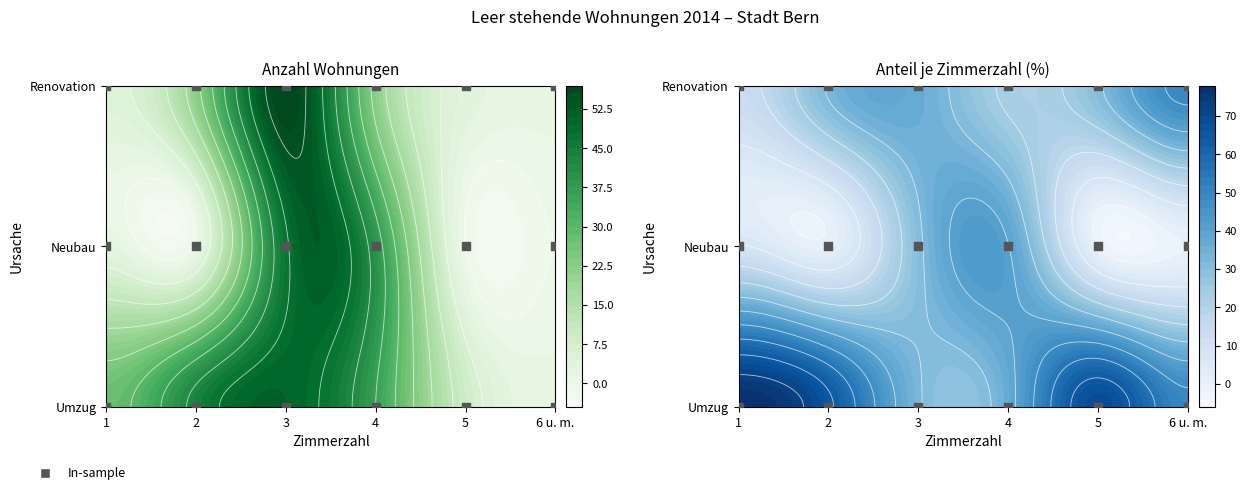

Is the value of Neubau at 1 greater than the value of Renovation at 3?

No